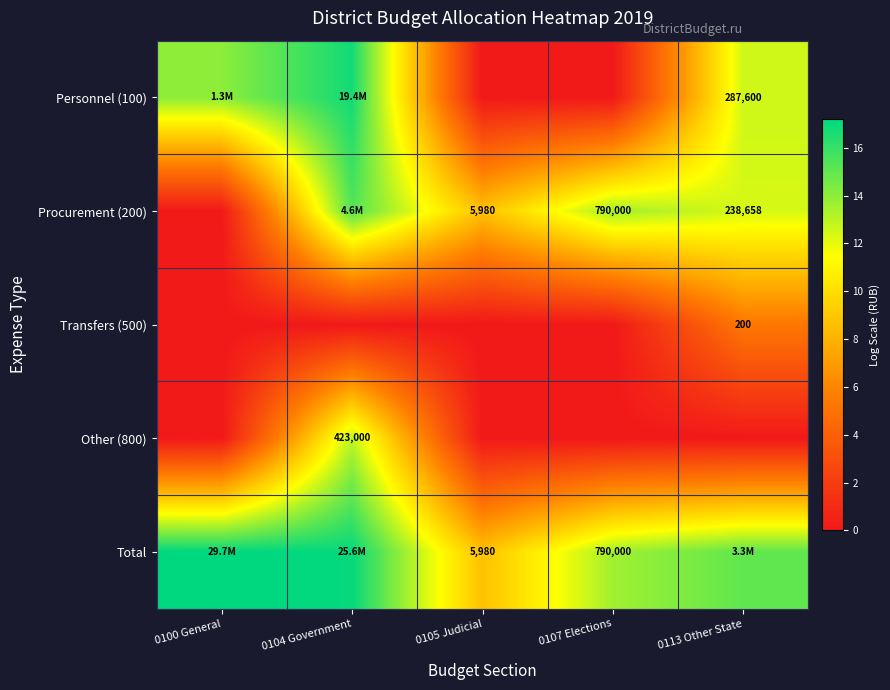

Is it true that Other (800) equals 5.0 at 0104 Government?

False